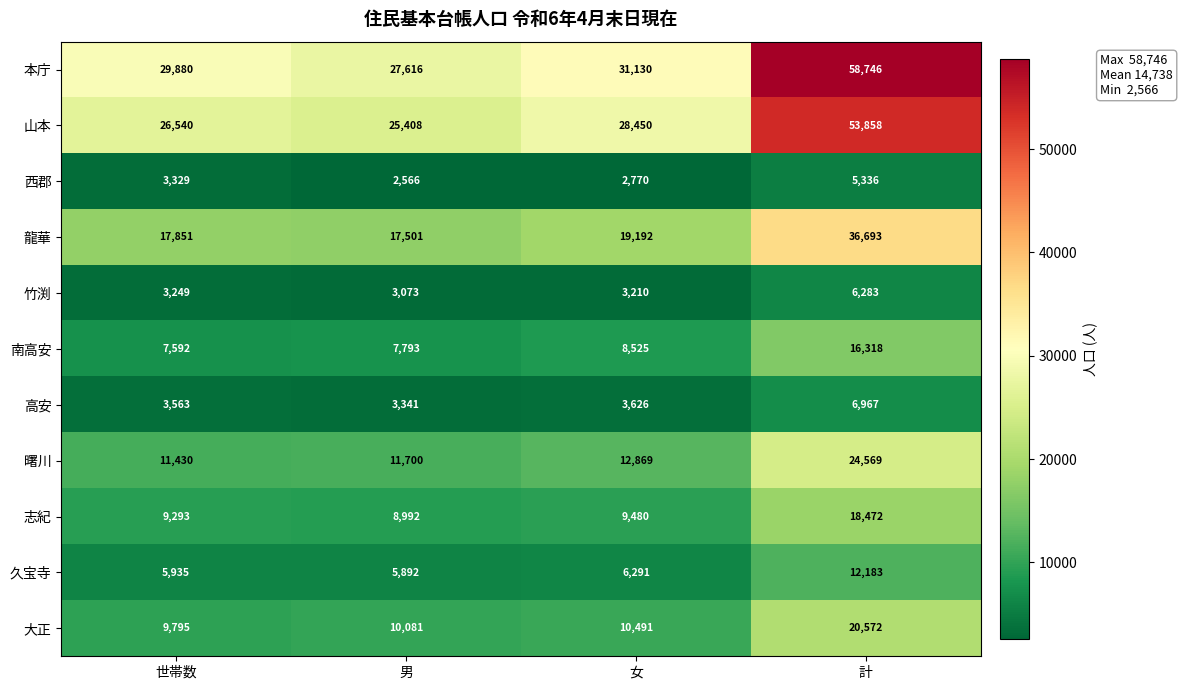

What is the lowest value of the 曙川 series?

11430